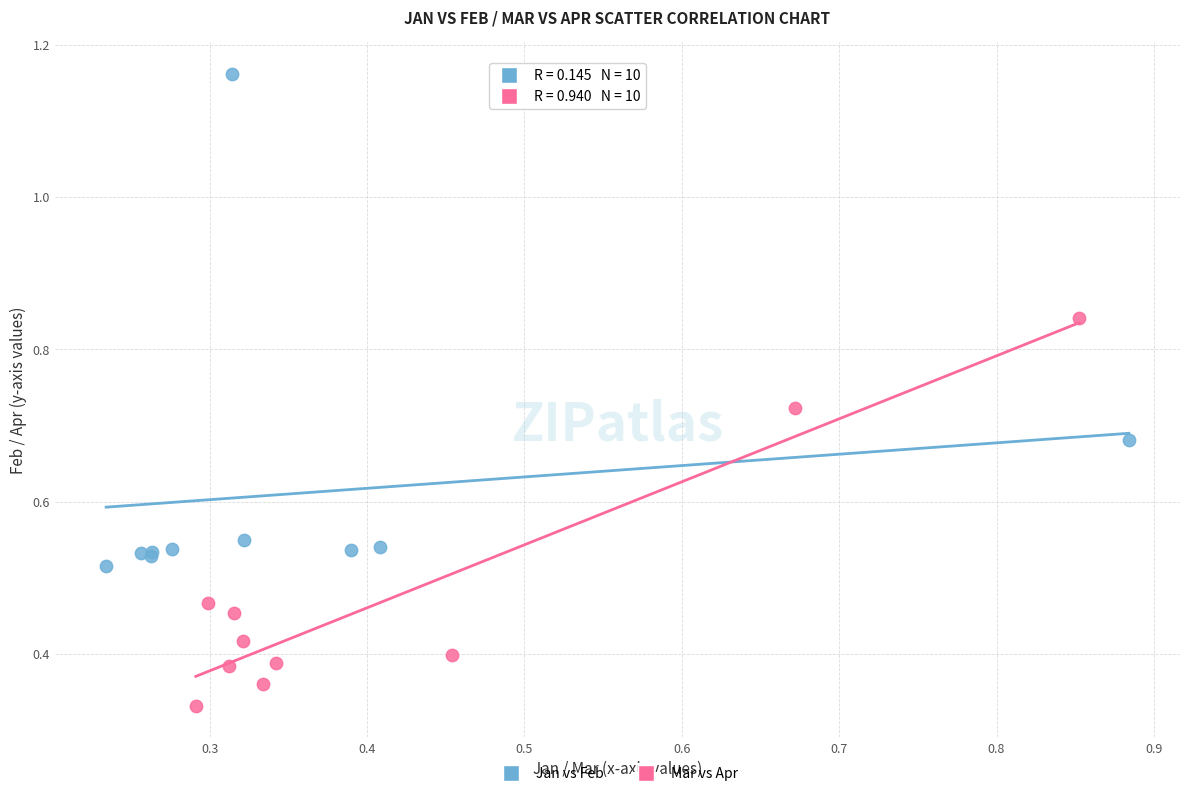

Which series contains the lowest Y value?

Mar vs Apr